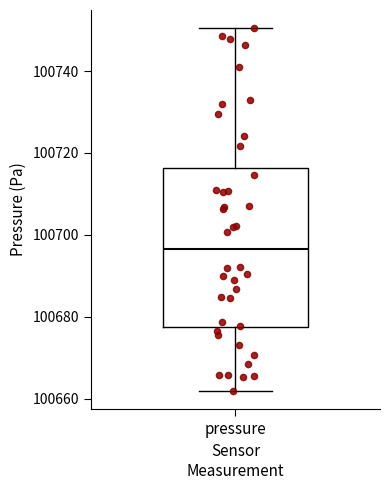

Where does the median line of the box for pressure sit on the y-axis? The values are not printed on the chart, so give them approximately, as read against the axis.

100696